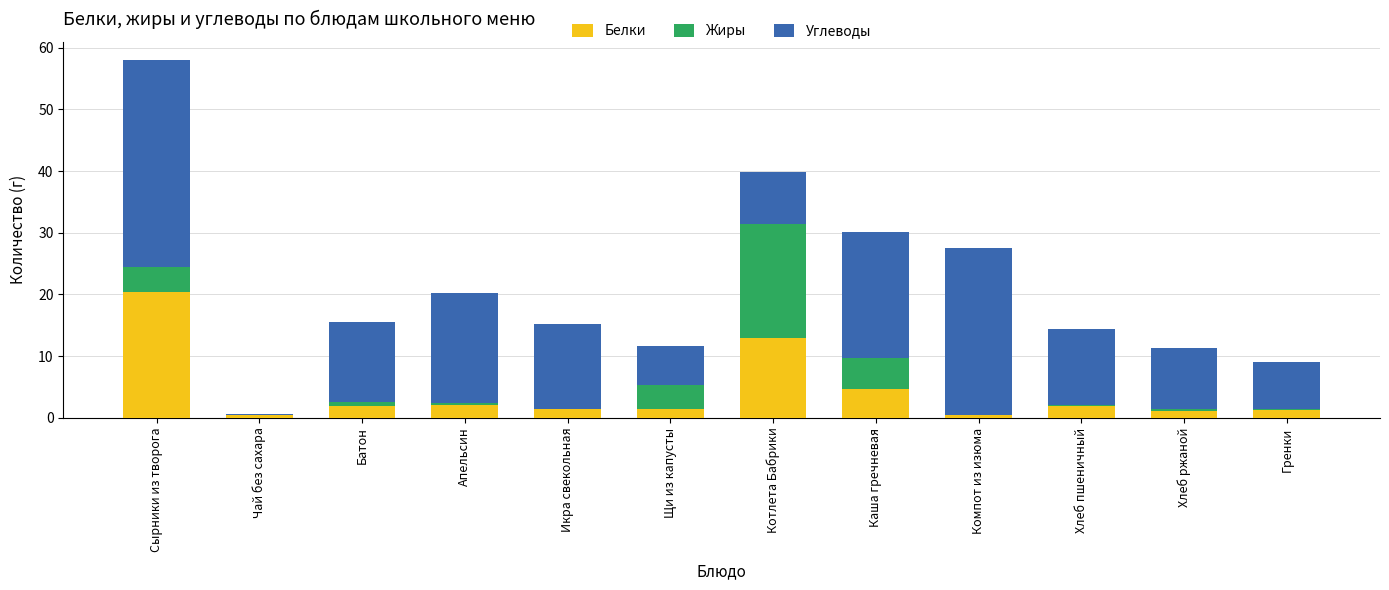

The Белки series shows 1.9 at Хлеб пшеничный. True or false?

True